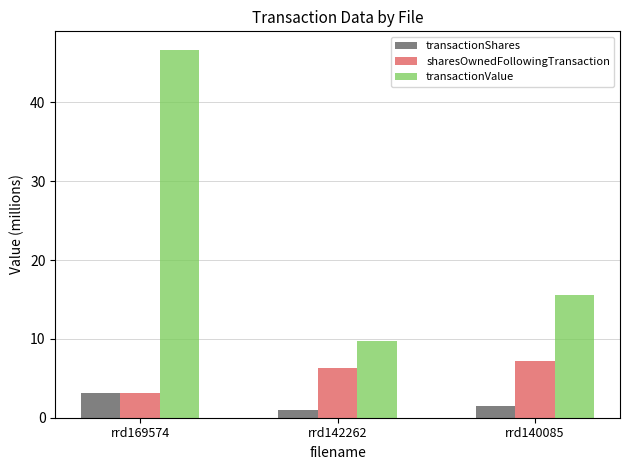

Read the transactionShares value at rrd140085.

1.5